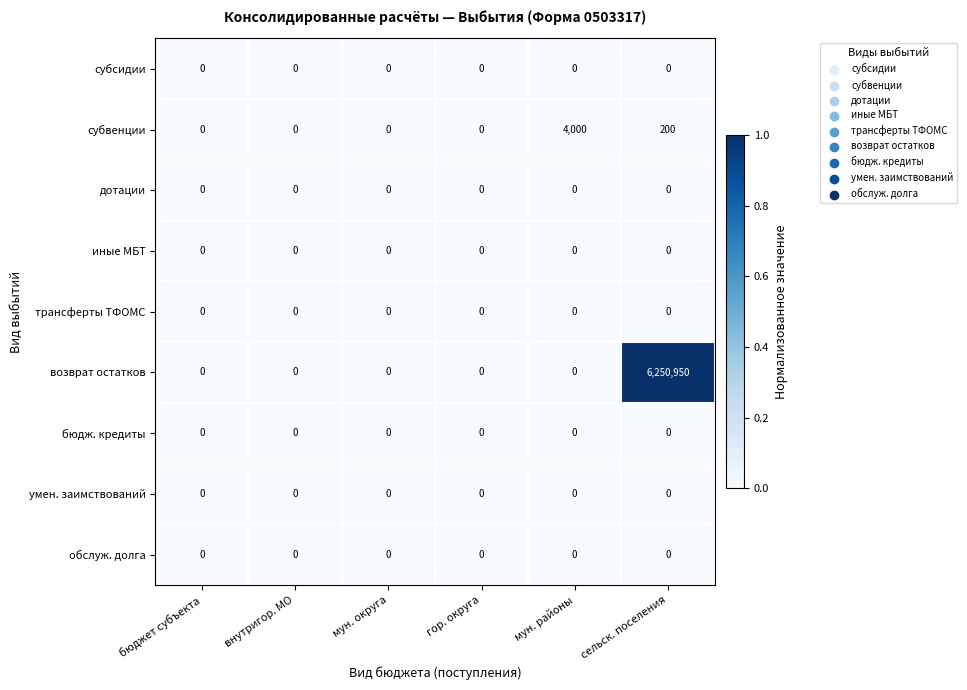

Which series has the largest total across all categories?

возврат остатков